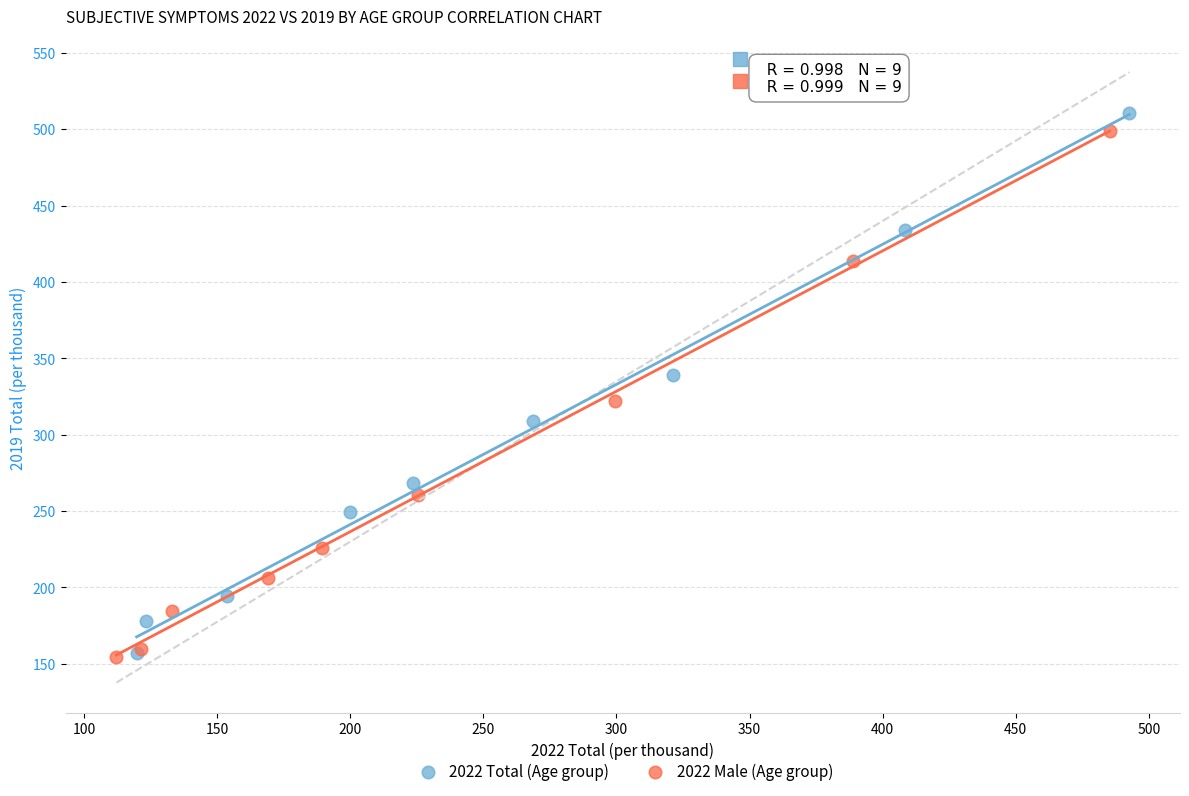

What are all the series names shown in the legend?

2022 Total (Age group), 2022 Male (Age group)